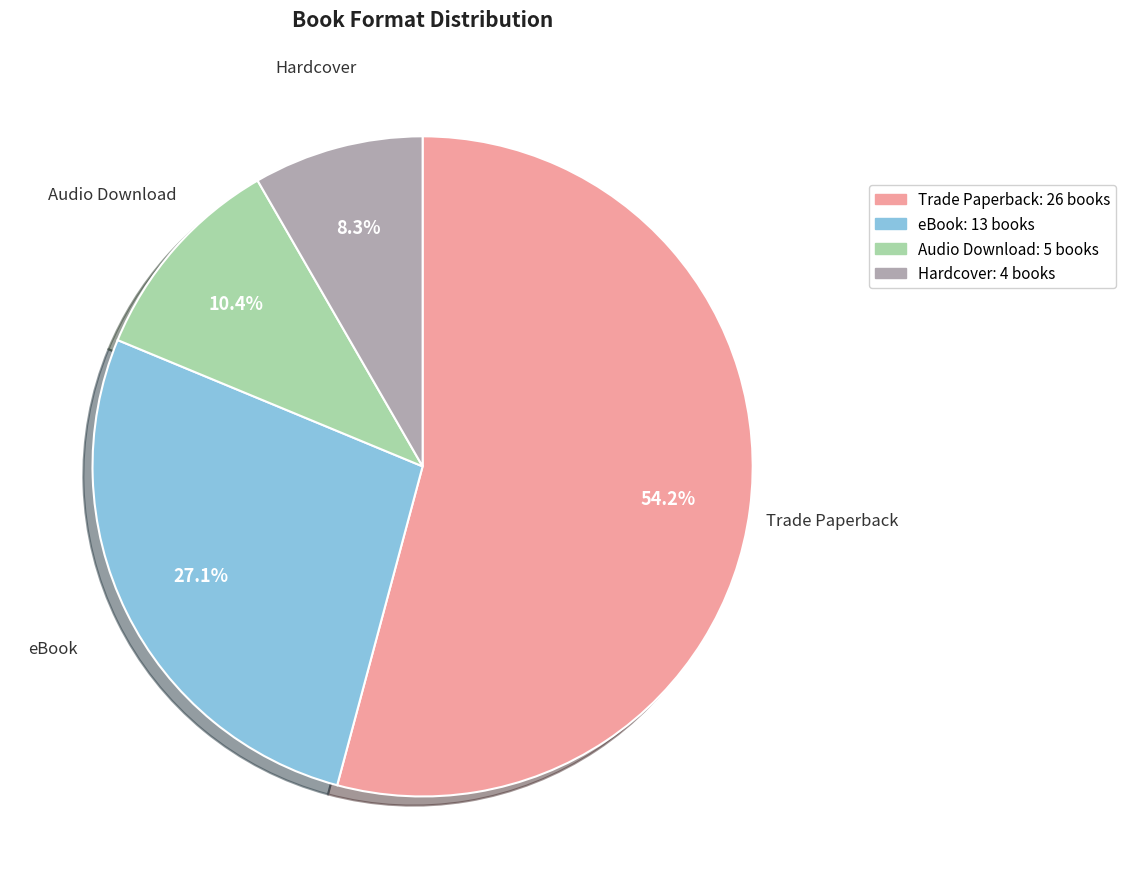

To the nearest percent, what portion does Hardcover represent?

8%